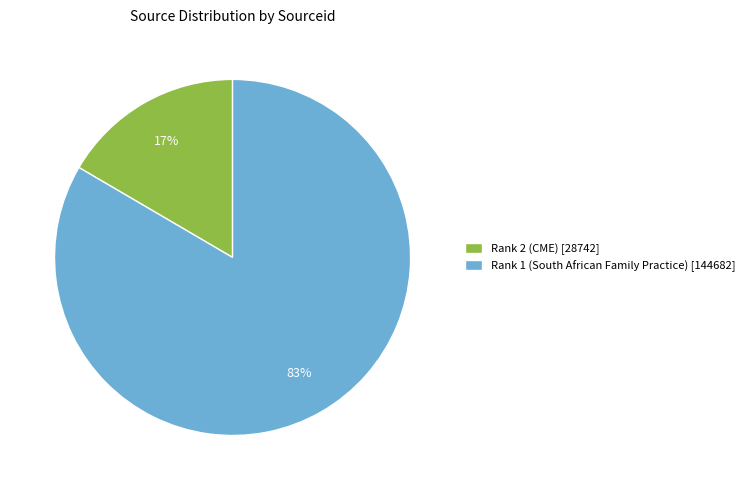

True or false: Rank 2 (CME) accounts for 8% of the total.

False